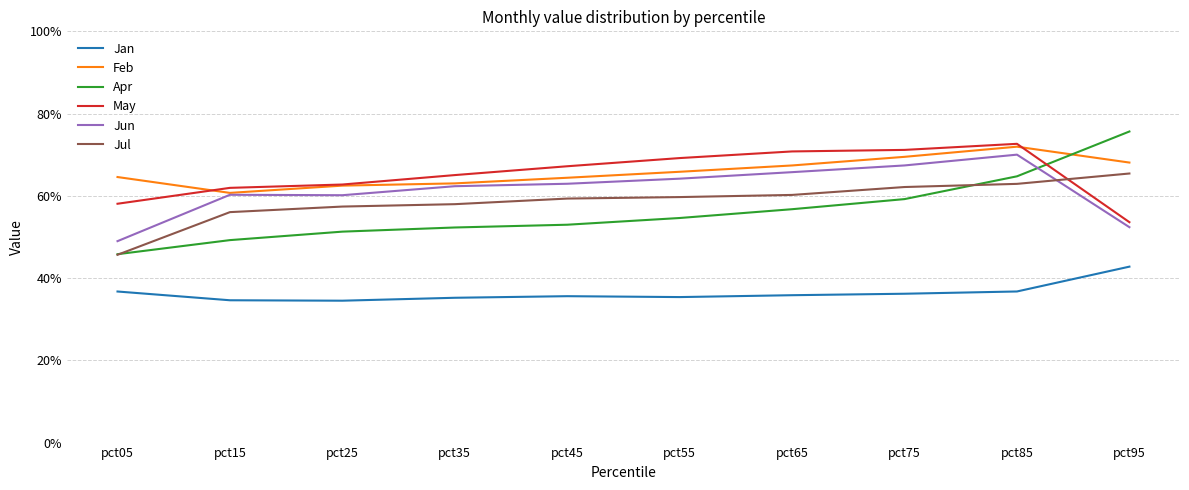

Is it true that Jan equals 0.3 at pct25?

True